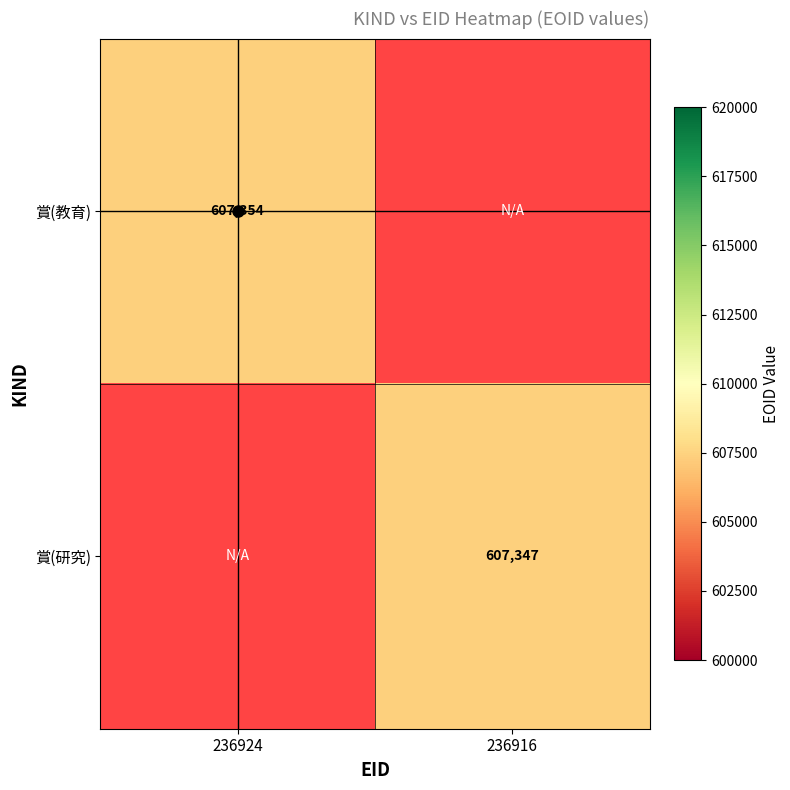

At which category does the chart reach its peak across all series?

236924